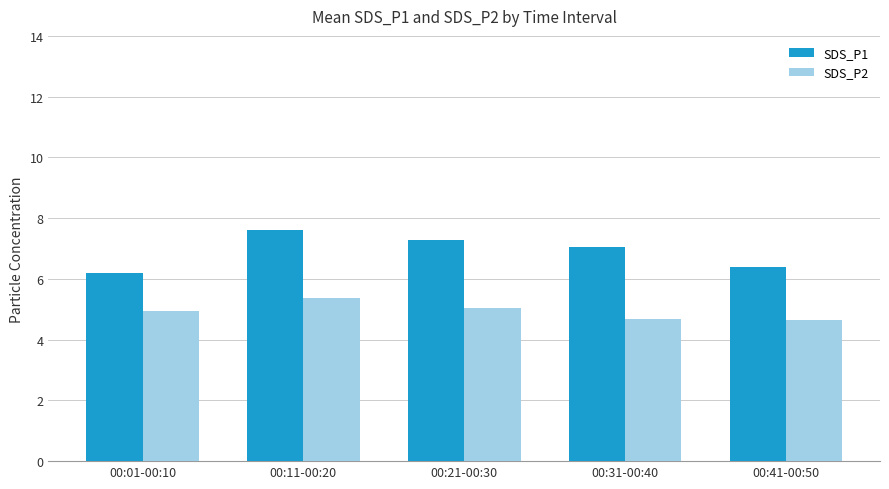

What is the lowest value of the SDS_P1 series?

6.2